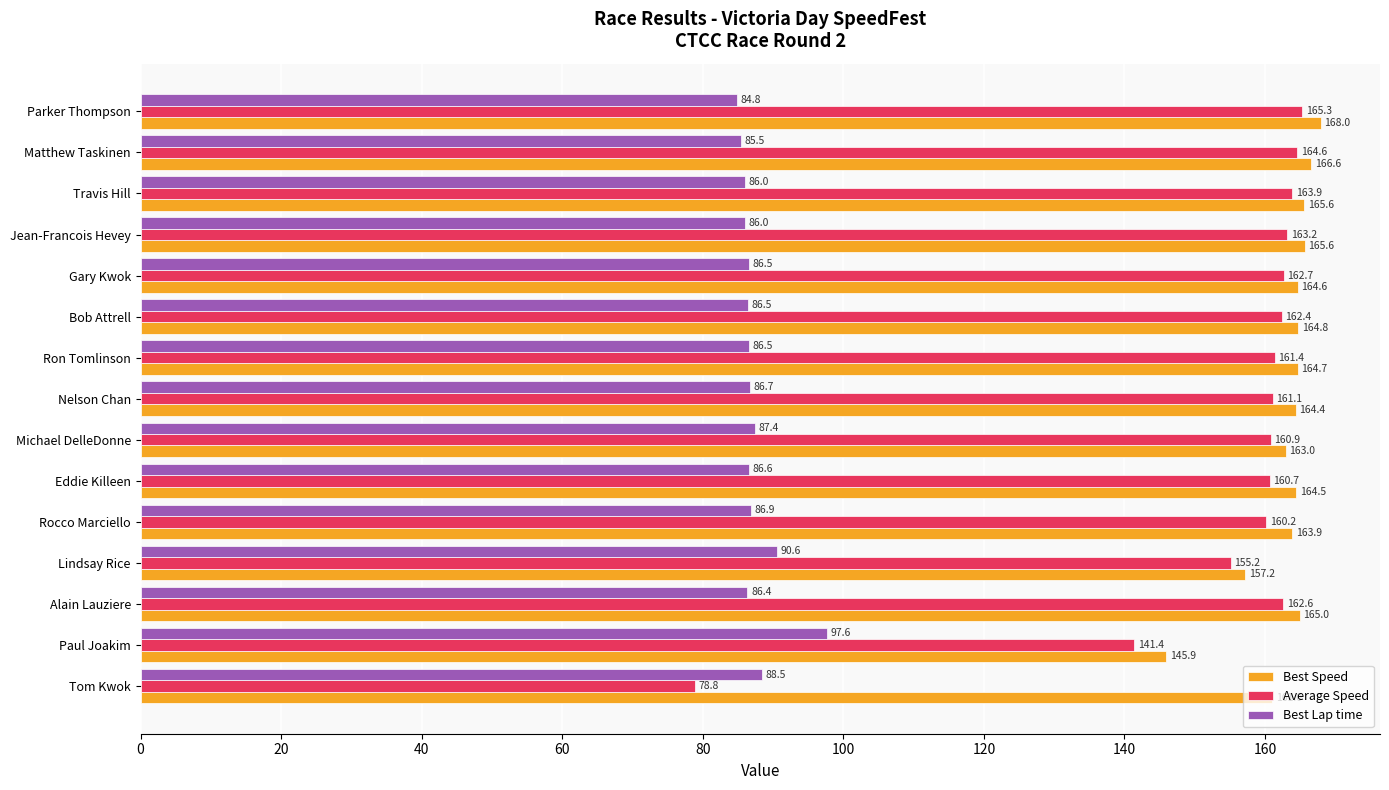

What is the spread (max minus min) of values at Paul Joakim?

48.3